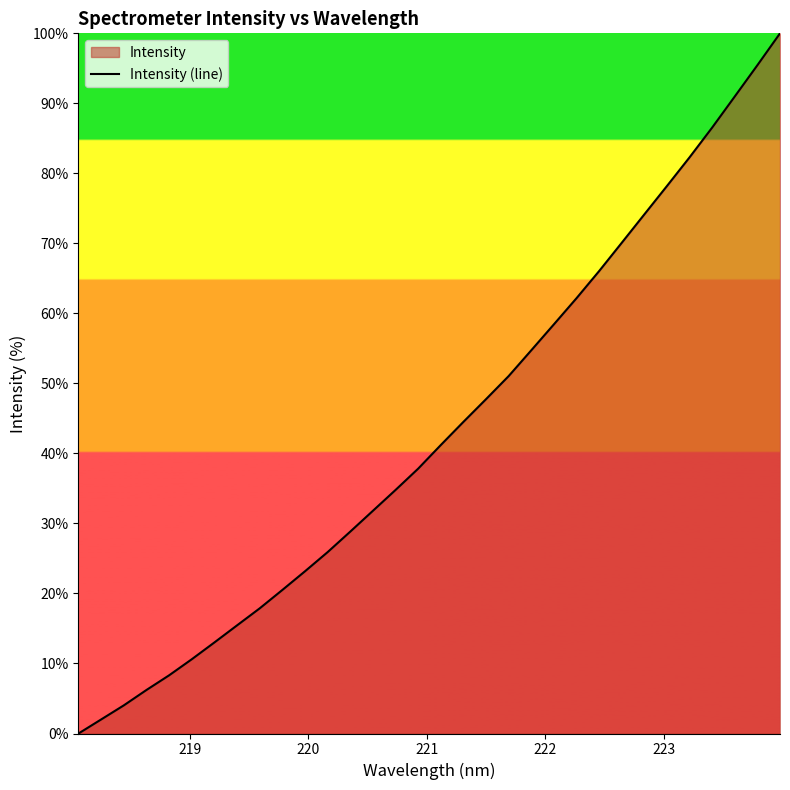

True or false: the data has more than 2 interior local peaks.

False